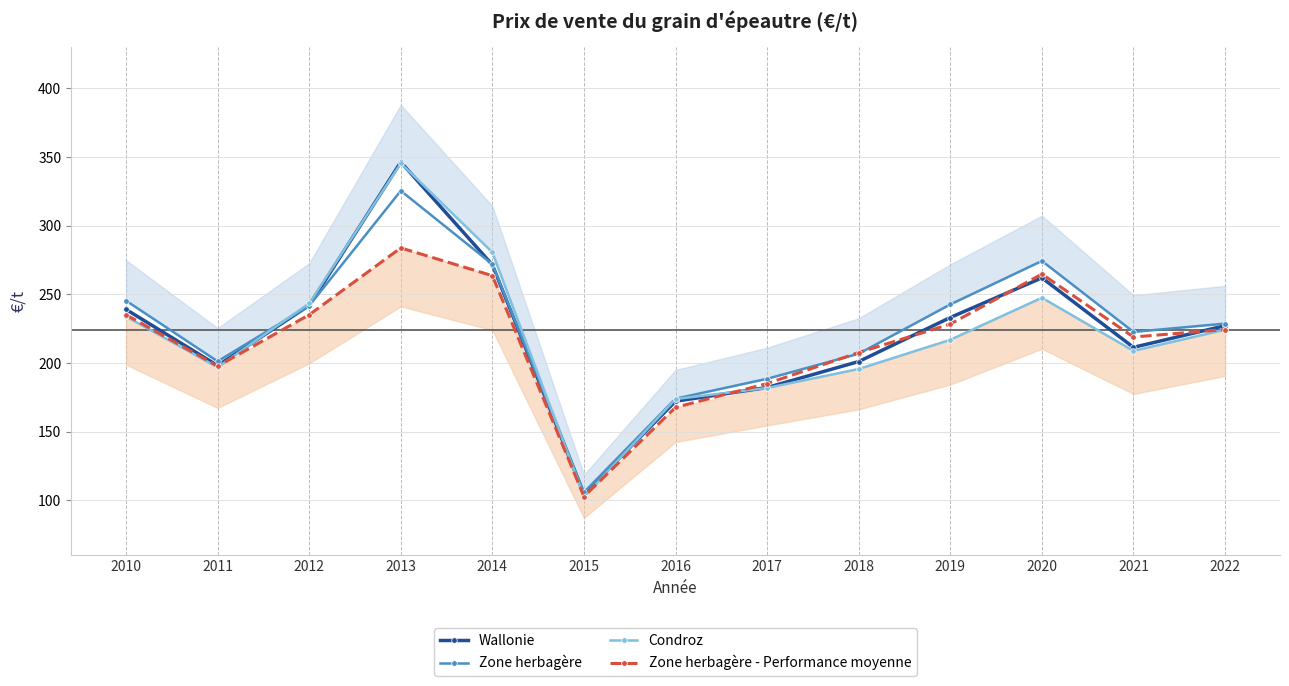

Does the chart display data point markers on the line(s)?

Yes